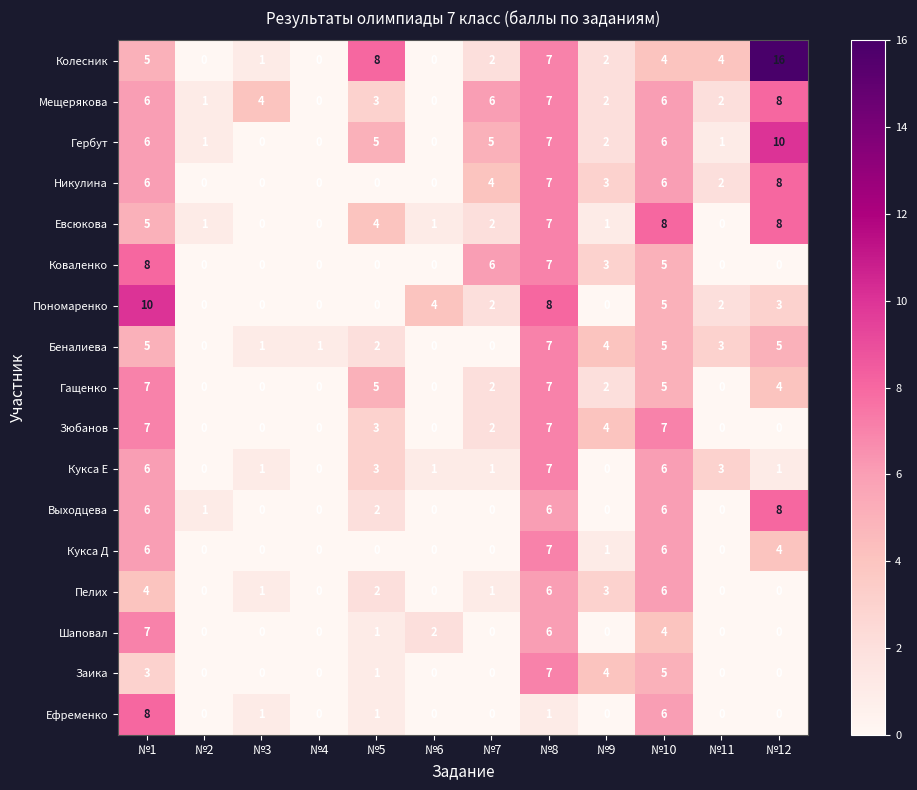

Is it true that Мещерякова equals 1 at №2?

True